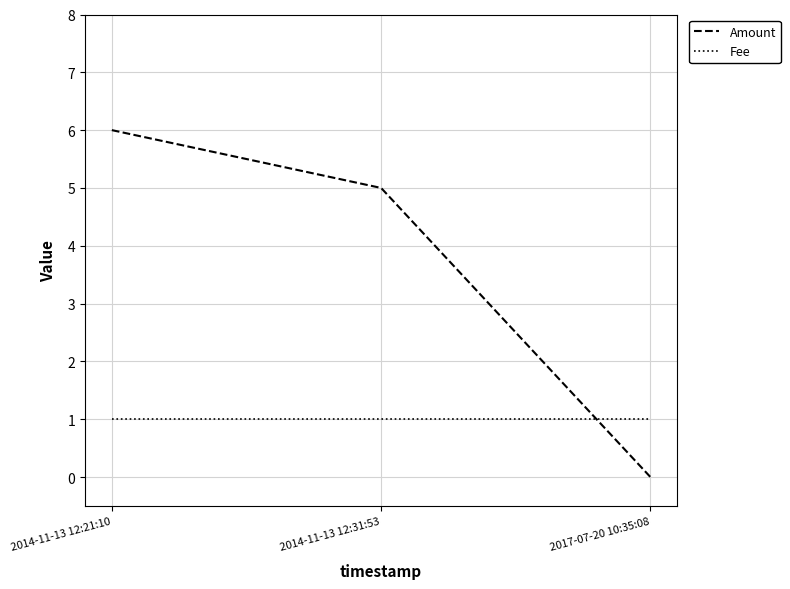

Reading left to right, extract all data points from this chart.

Amount: 6	5	0
Fee: 1	1	1